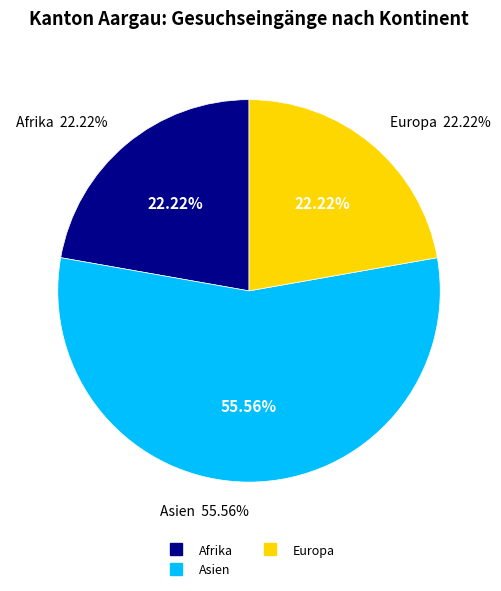

The Afrika slice represents 8% of the pie. True or false?

False